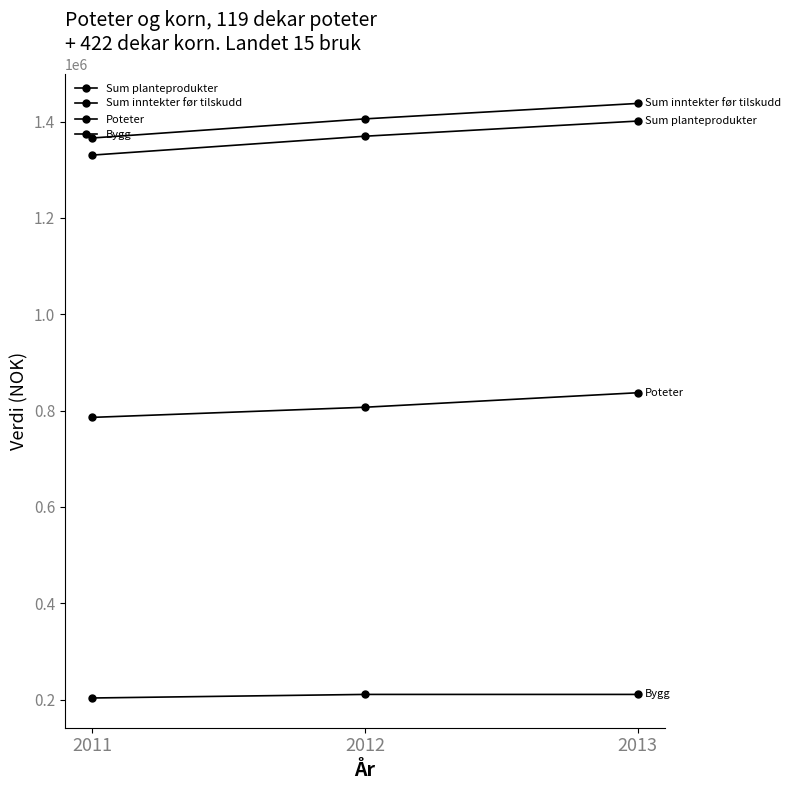

How many lines are shown in the chart?

4